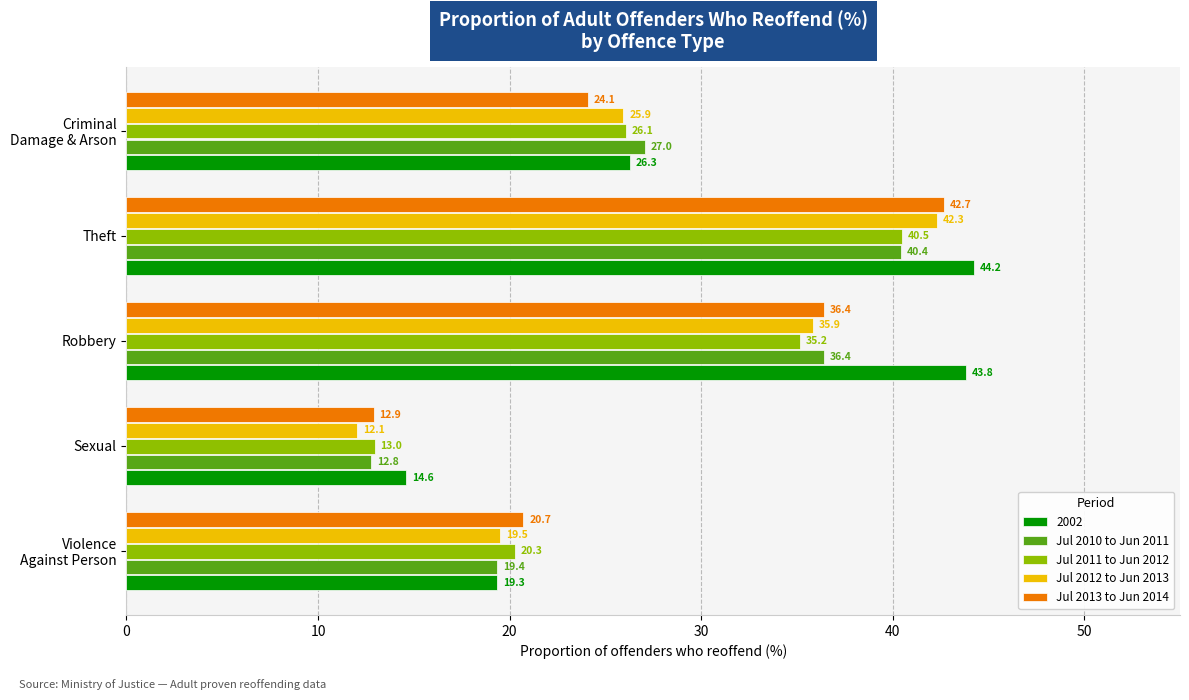

Is it true that Jul 2011 to Jun 2012 equals 40.5 at Theft?

True